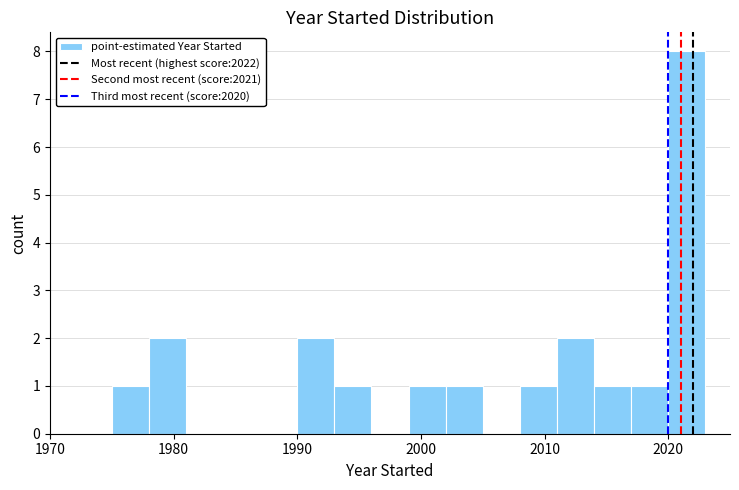

Around what value on the x-axis is the tallest bar? Give the approximate position of its centre, as read against the axis.

2022